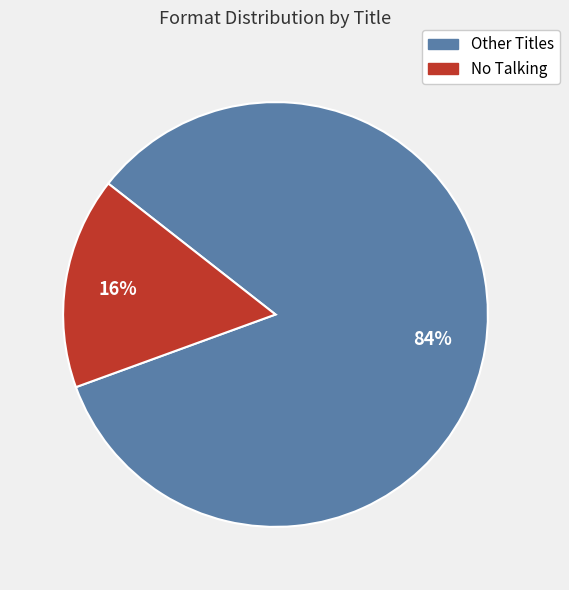

Does any single category account for the majority?

Yes